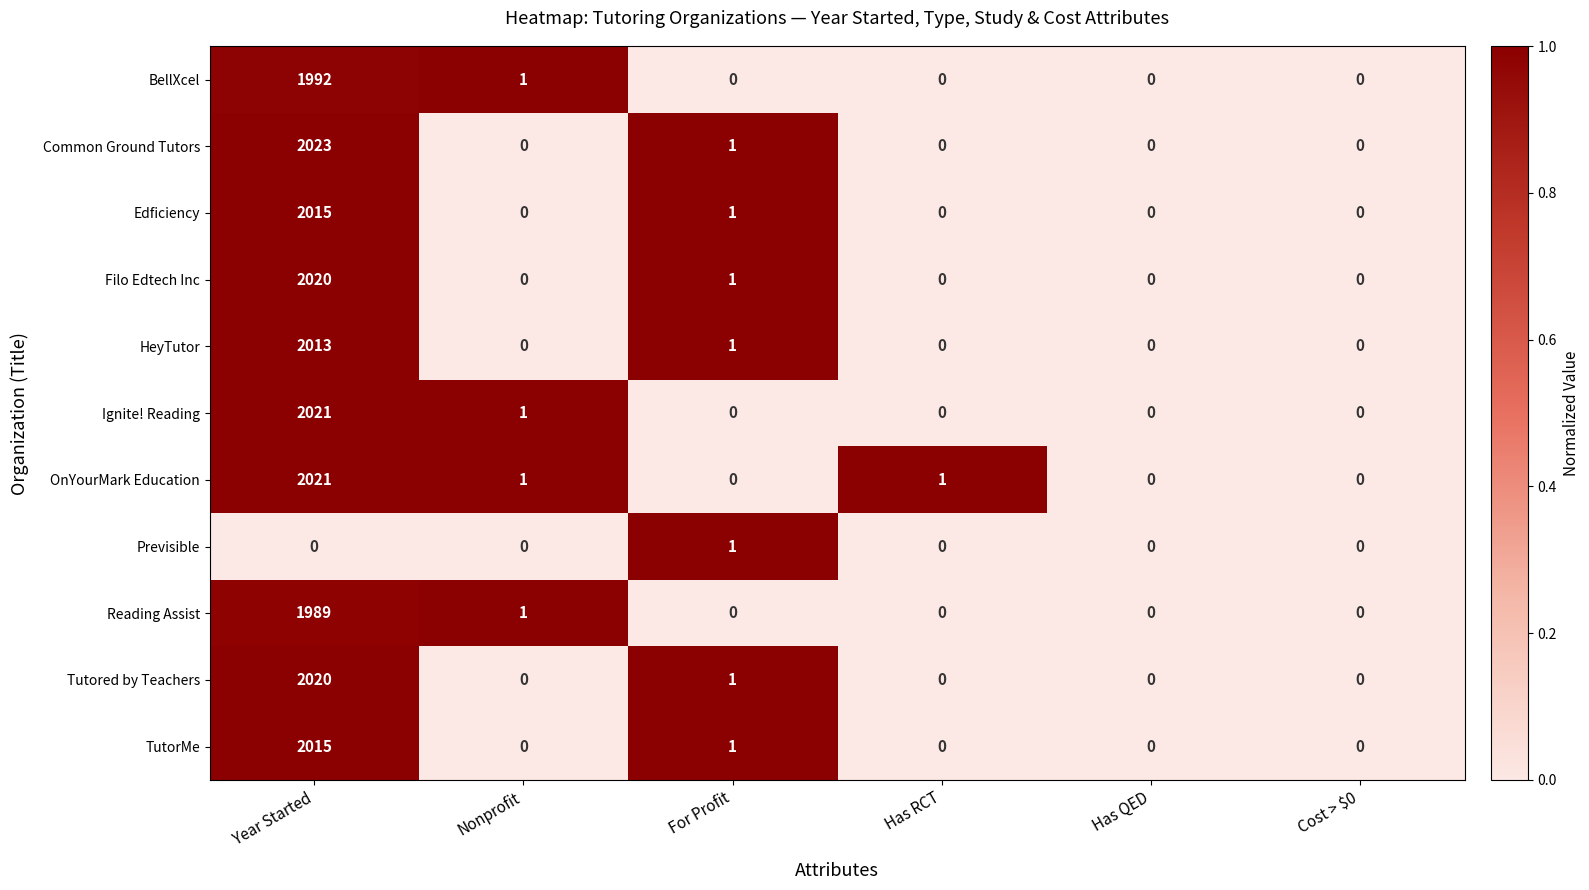

What is the greatest value displayed?

2023